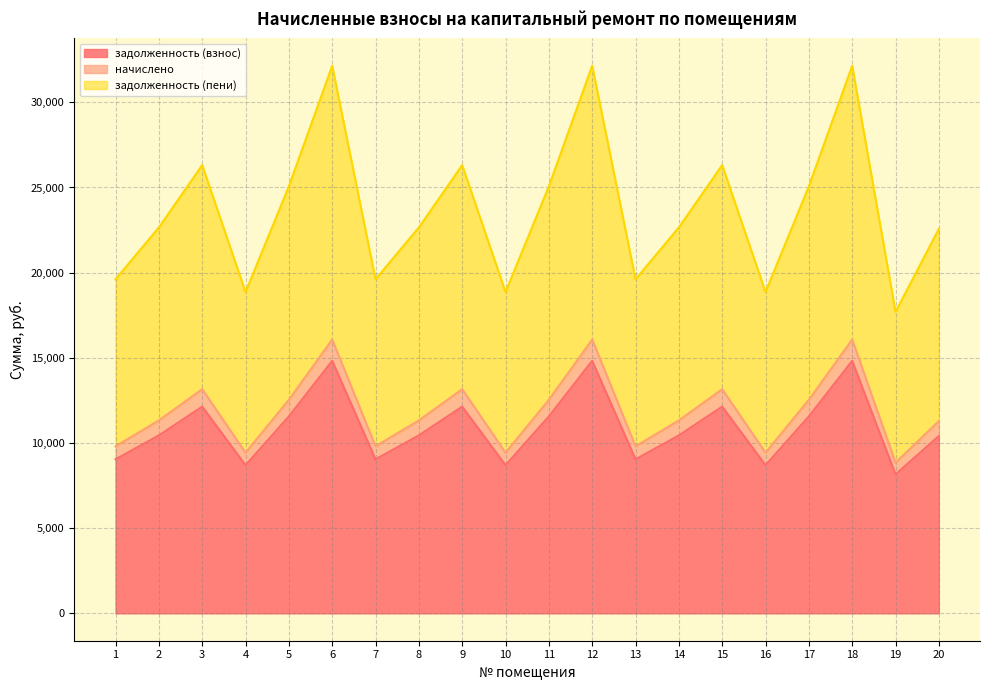

Where does the начислено series first go above 10444?

2